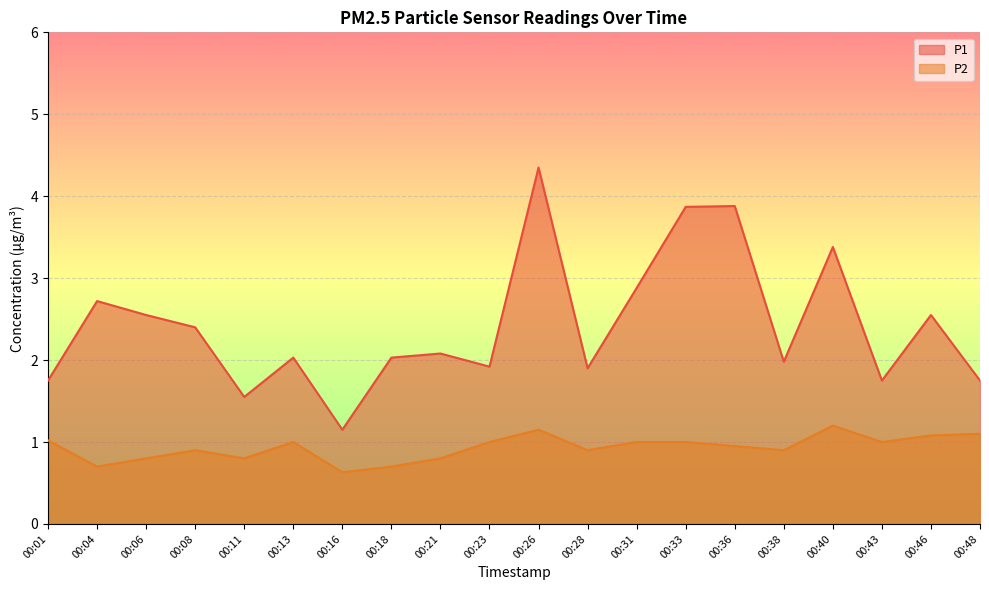

What is the smallest value displayed?

0.6